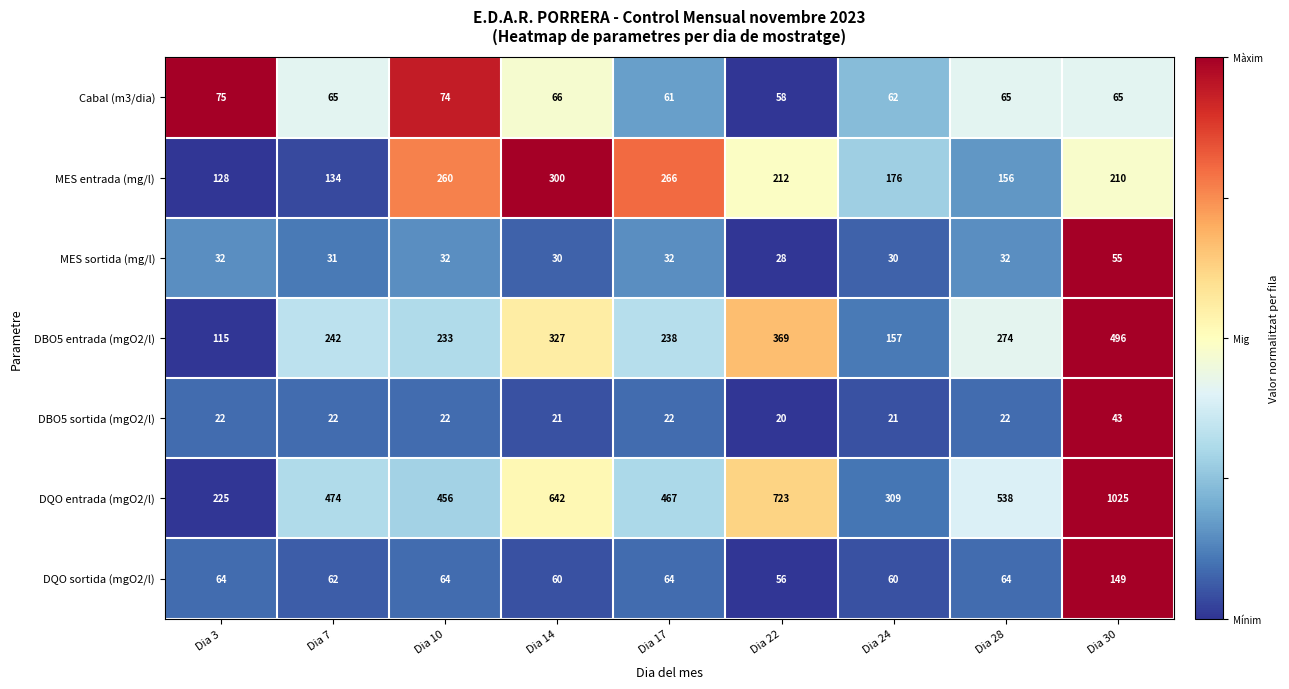

Read the MES entrada (mg/l) value at Dia 24.

176